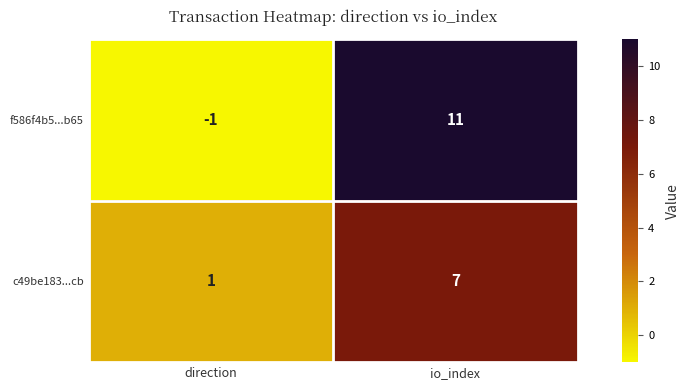

Rank the series at io_index from lowest to highest value.

c49be183...cb, f586f4b5...b65